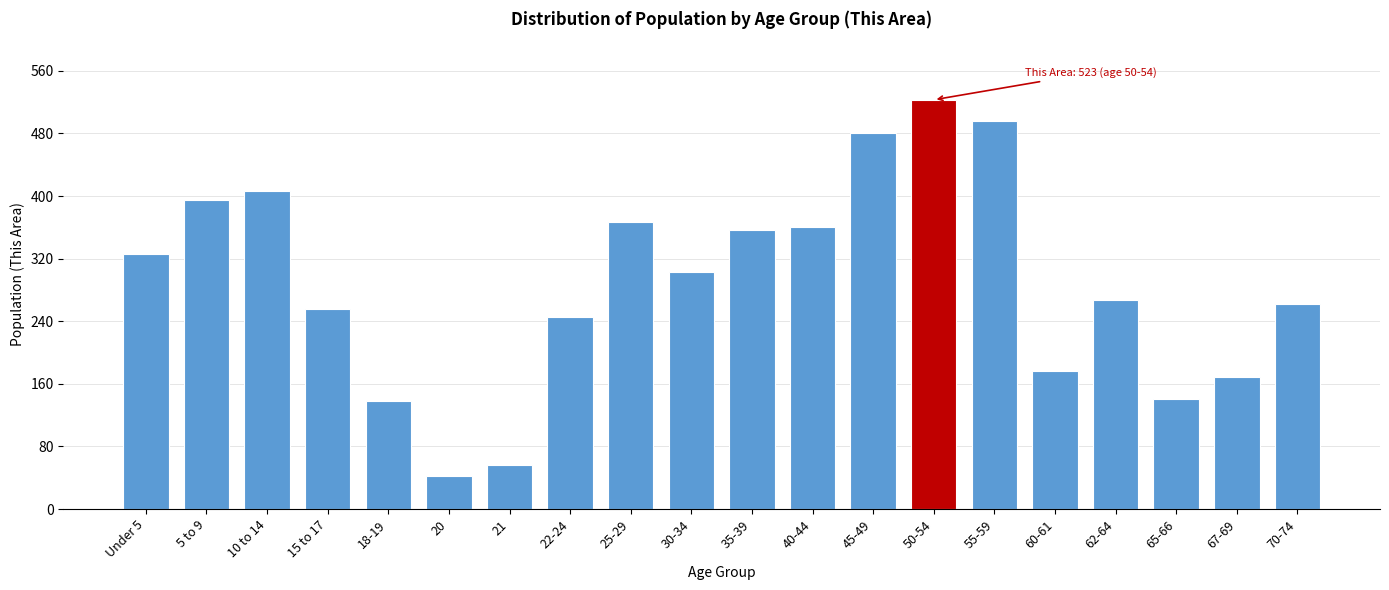

Reading left to right, what are all the values shown in this chart?

Under 5=326	5 to 9=395	10 to 14=406	15 to 17=256	18-19=138	20=42	21=56	22-24=246	25-29=367	30-34=303	35-39=356	40-44=361	45-49=481	50-54=523	55-59=496	60-61=176	62-64=267	65-66=141	67-69=169	70-74=262